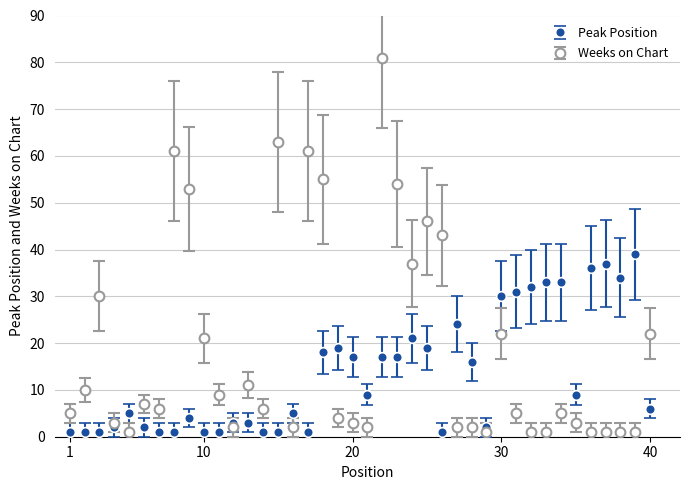

What is the value of the Peak Position point at the 32nd from the left?

32